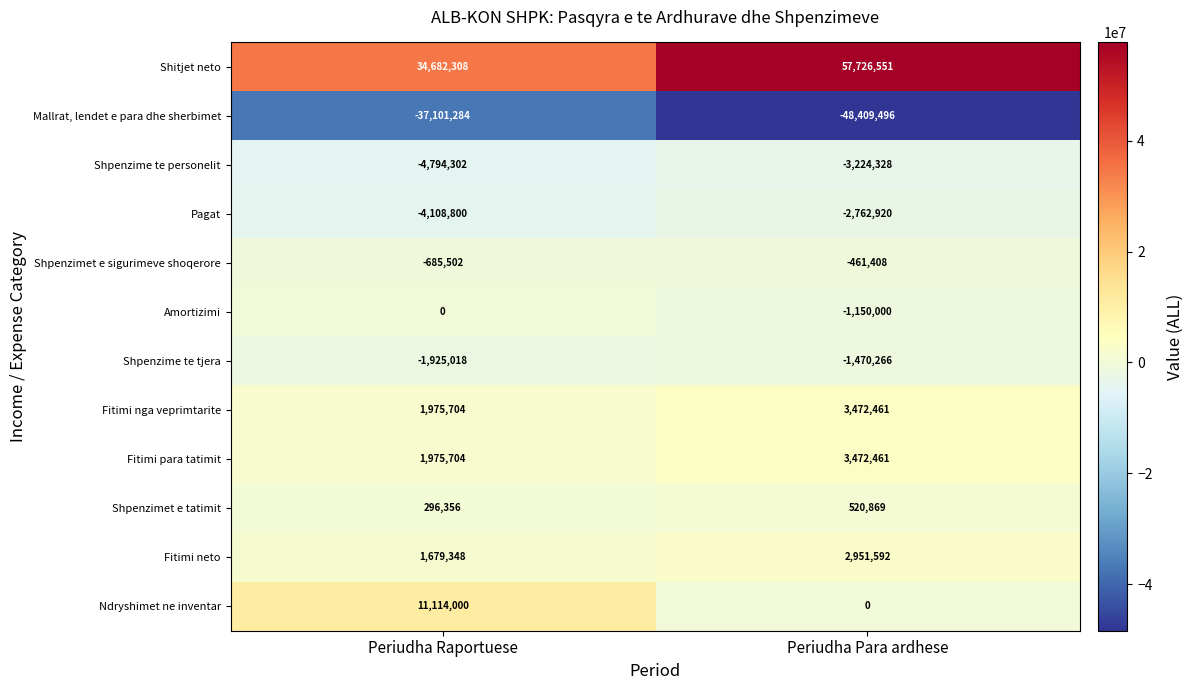

Which category has the highest value in the Shpenzimet e sigurimeve shoqerore series?

Periudha Para ardhese